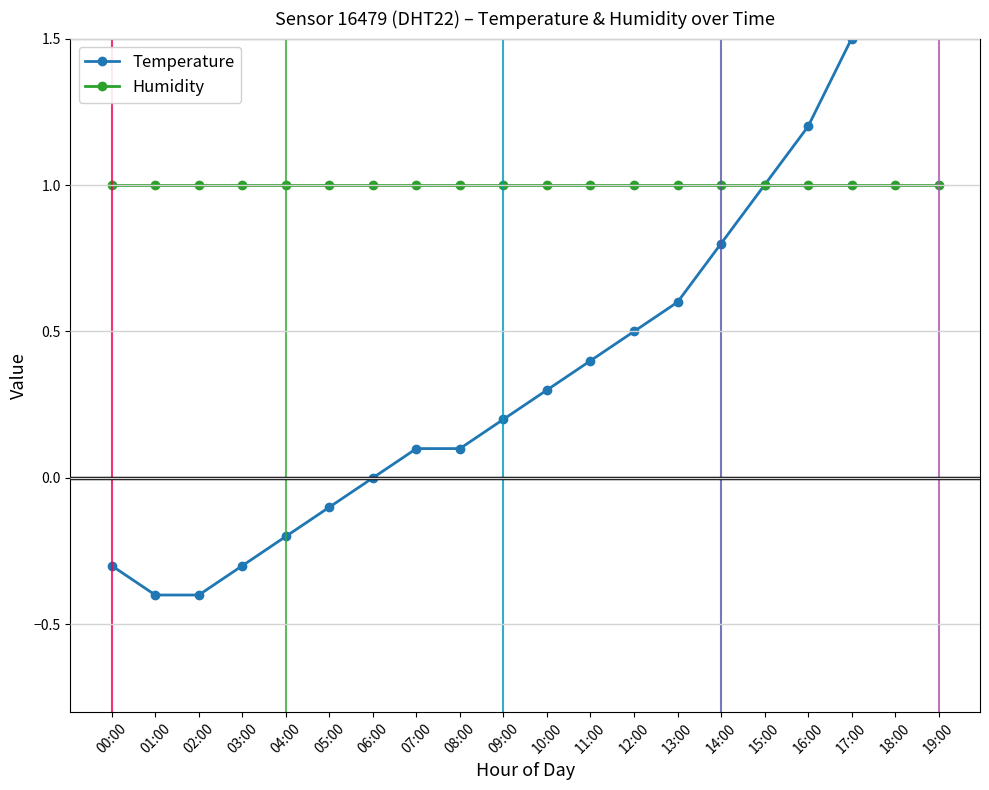

Is the value of Temperature at 17:00 greater than the value of Humidity at 10:00?

Yes